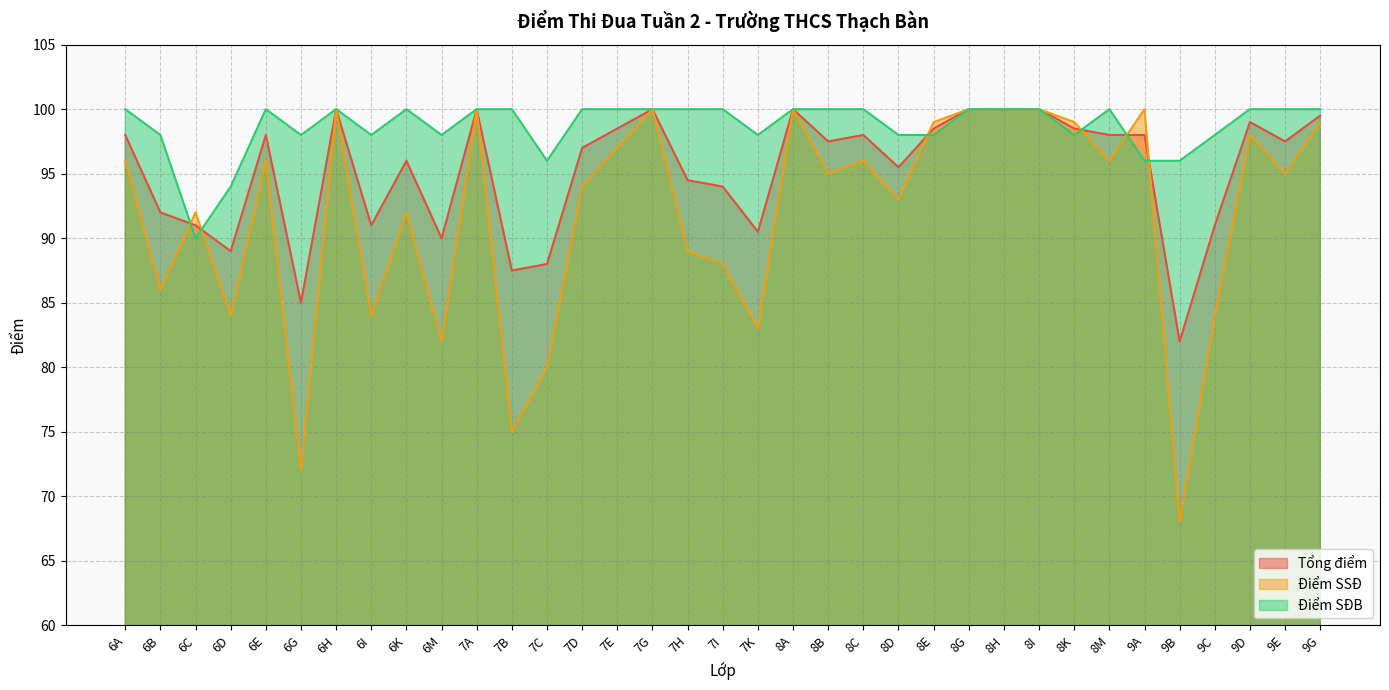

Reading right to left, extract all data points from this chart.

Tổng điểm: 99.5	97.5	99.0	91.0	82.0	98.0	98.0	98.5	100.0	100.0	100.0	98.5	95.5	98.0	97.5	100.0	90.5	94.0	94.5	100.0	98.5	97.0	88.0	87.5	100.0	90.0	96.0	91.0	100.0	85.0	98.0	89.0	91.0	92.0	98.0
Điểm SSĐ: 99.0	95.0	98.0	84.0	68.0	100.0	96.0	99.0	100.0	100.0	100.0	99.0	93.0	96.0	95.0	100.0	83.0	88.0	89.0	100.0	97.0	94.0	80.0	75.0	100.0	82.0	92.0	84.0	100.0	72.0	96.0	84.0	92.0	86.0	96.0
Điểm SĐB: 100.0	100.0	100.0	98.0	96.0	96.0	100.0	98.0	100.0	100.0	100.0	98.0	98.0	100.0	100.0	100.0	98.0	100.0	100.0	100.0	100.0	100.0	96.0	100.0	100.0	98.0	100.0	98.0	100.0	98.0	100.0	94.0	90.0	98.0	100.0